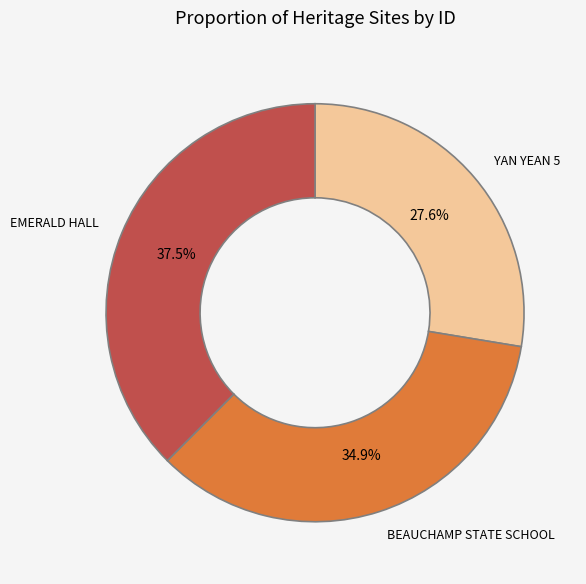

Which slice is the smallest?

YAN YEAN 5